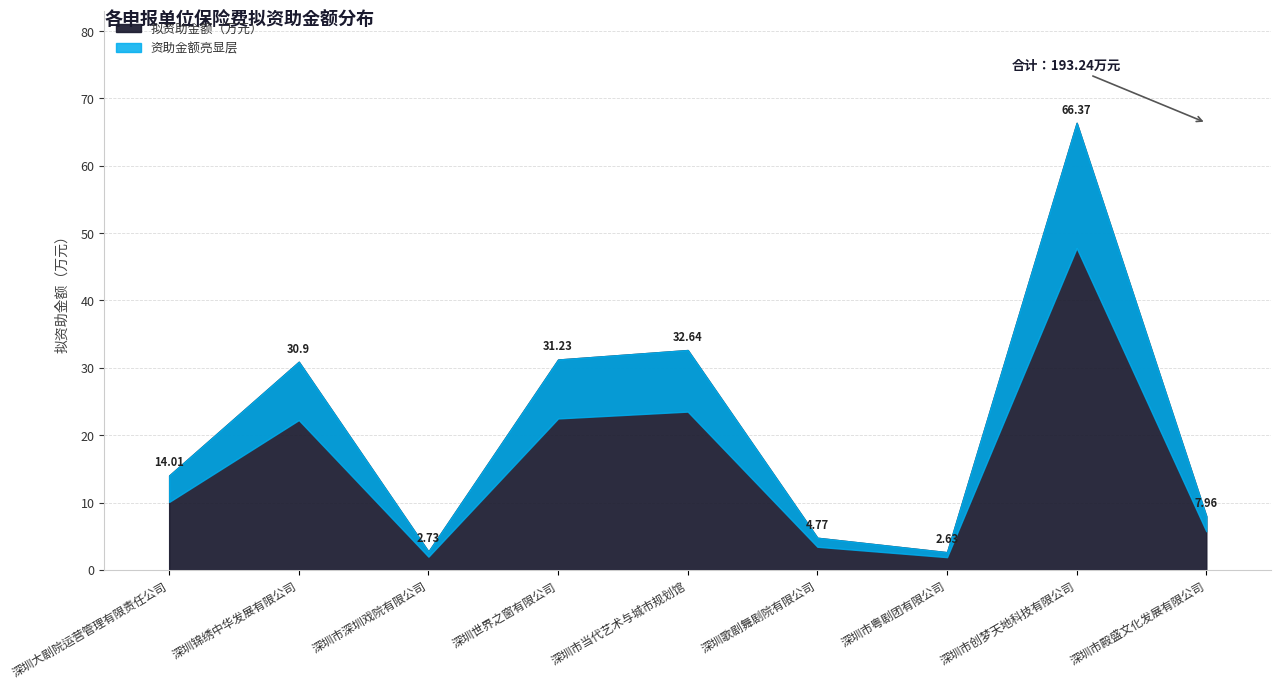

What is the greatest value displayed?

66.4